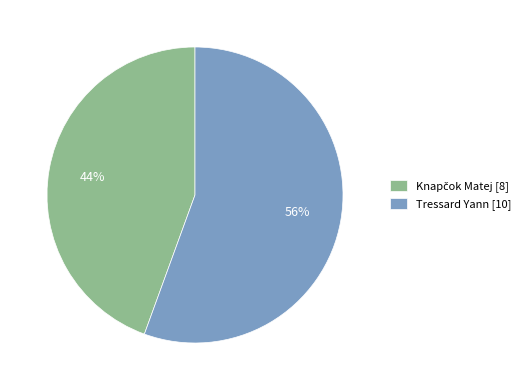

Which category has the biggest portion of the pie?

Tressard Yann